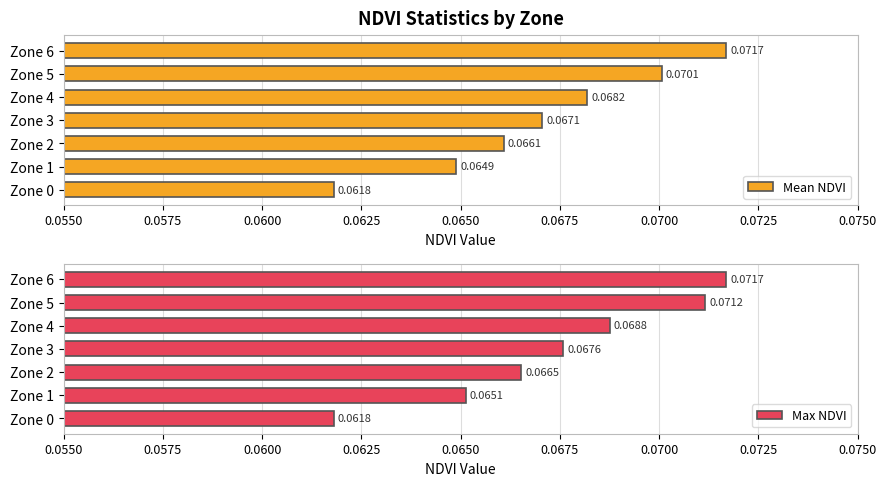

List the series in order of their peak value, lowest first.

Mean NDVI, Max NDVI